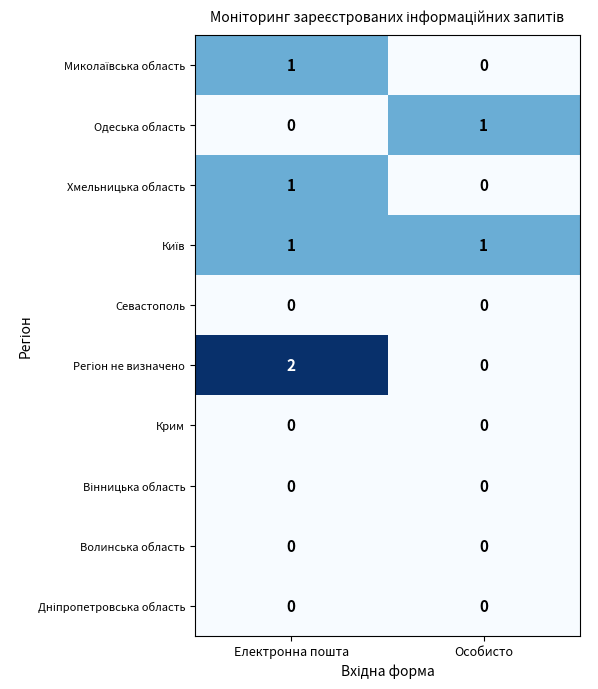

At which category is the sum across all series the highest?

Електронна пошта